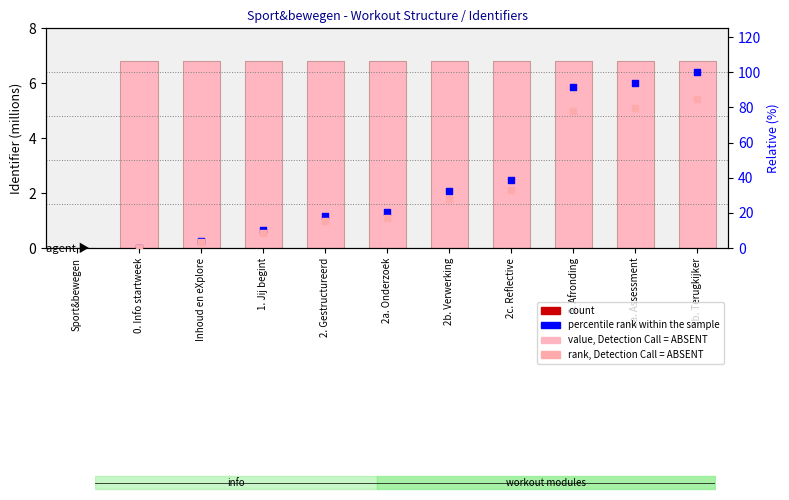

Approximately how many times larger is the value at 3a. Assessment compared to 2a. Onderzoek?

1.0